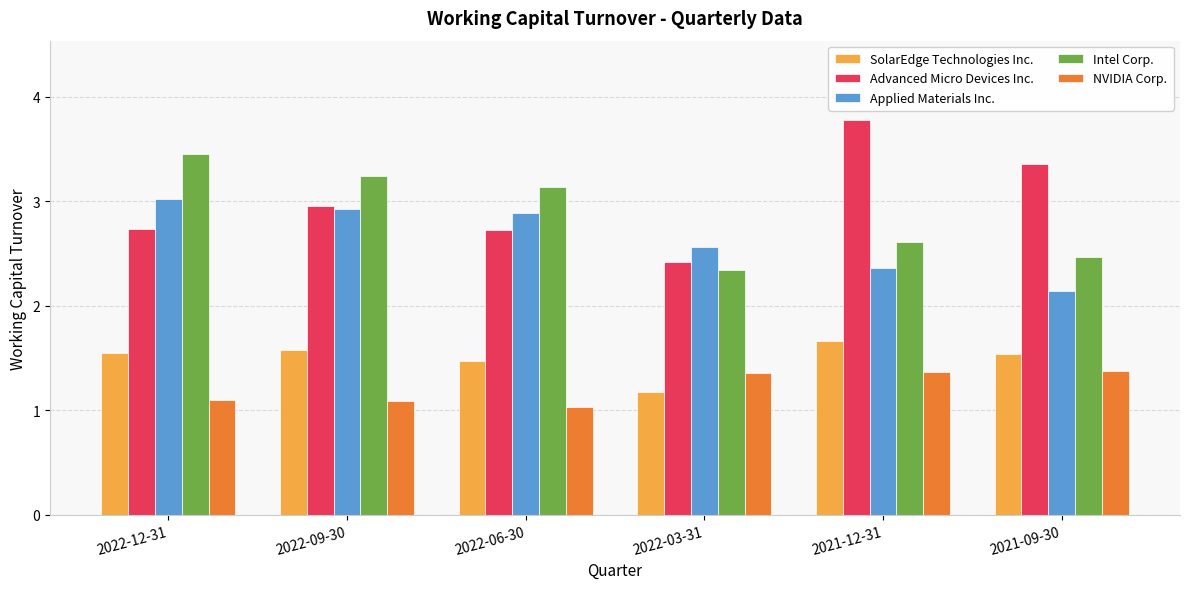

Which series has the largest total across all categories?

Advanced Micro Devices Inc.